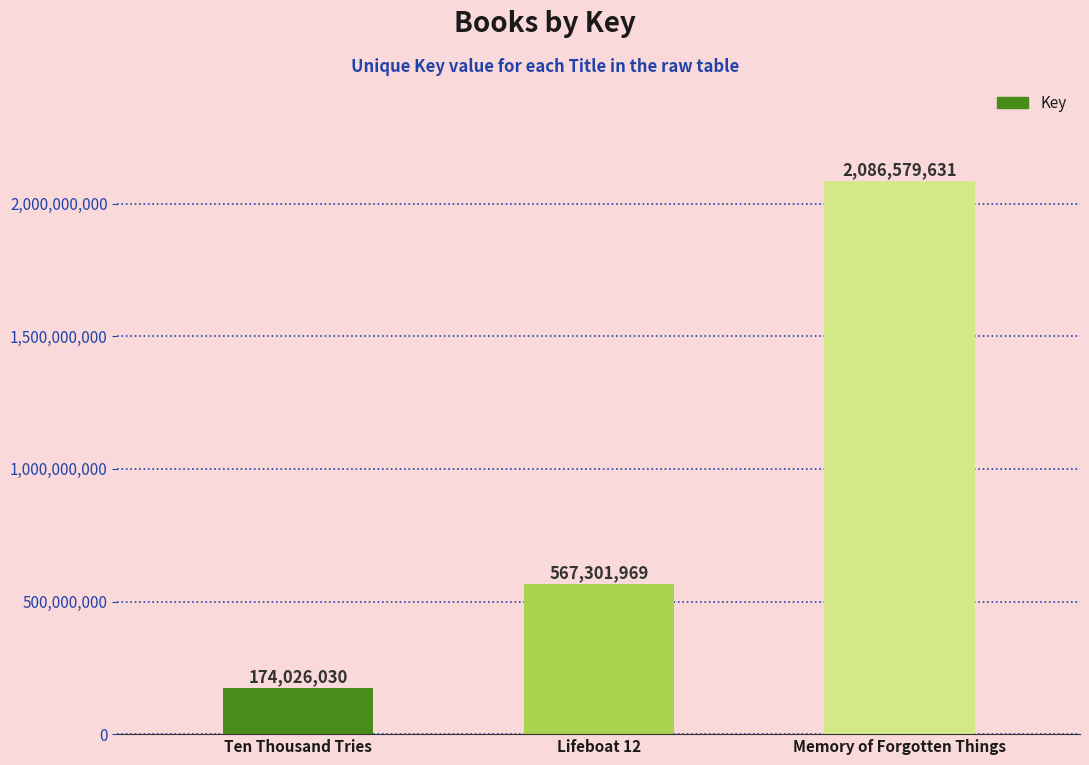

How many series are shown in this chart?

1